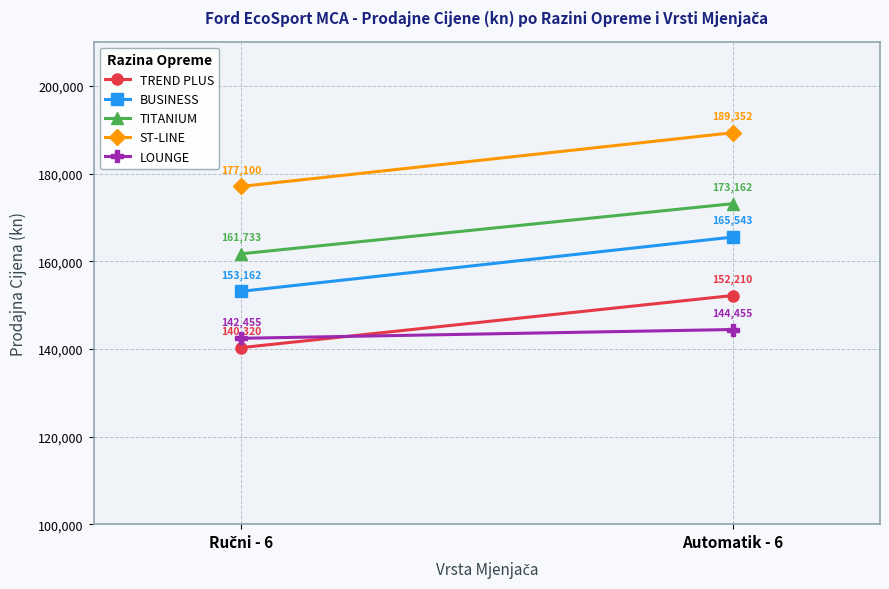

Read the BUSINESS value at Automatik - 6.

165542.9